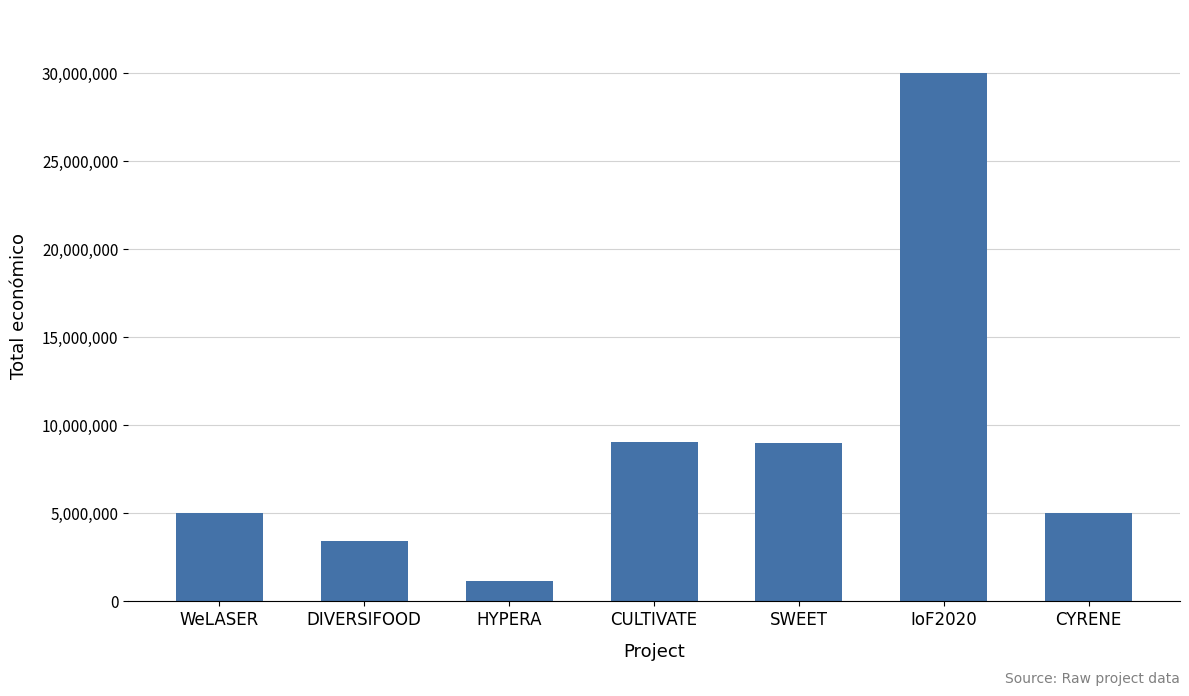

Read the value at IoF2020.

29999528